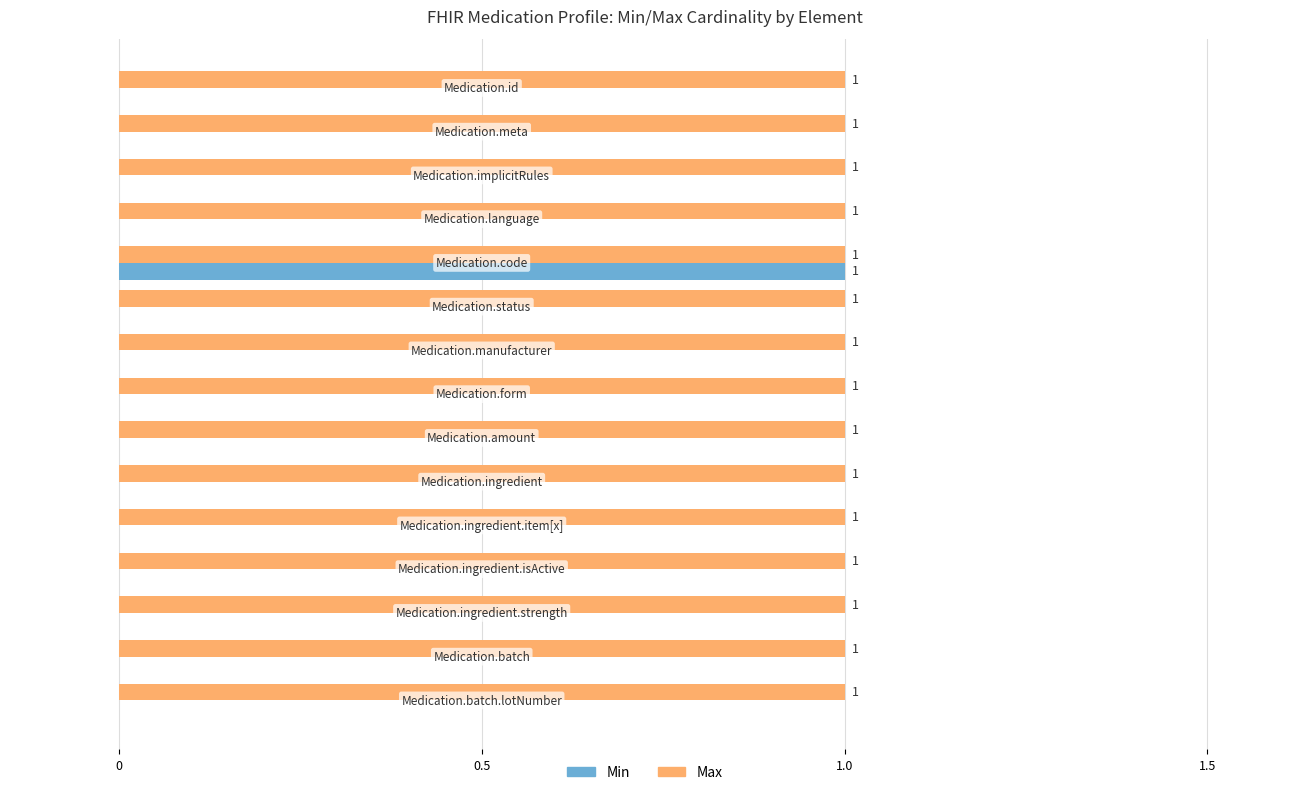

What is the maximum value shown in the chart?

1